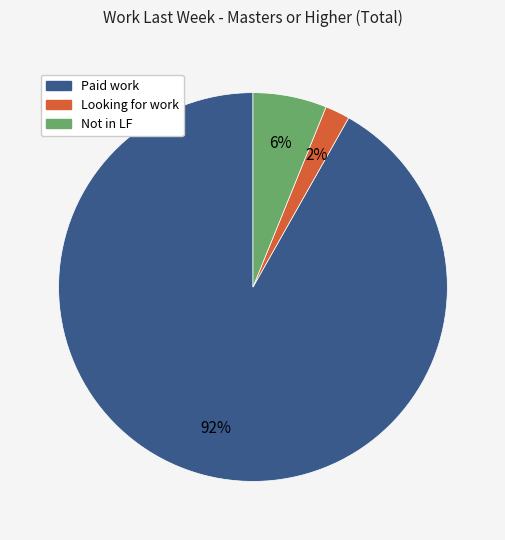

Rank the categories by value from highest to lowest.

Paid work, Not in LF, Looking for work